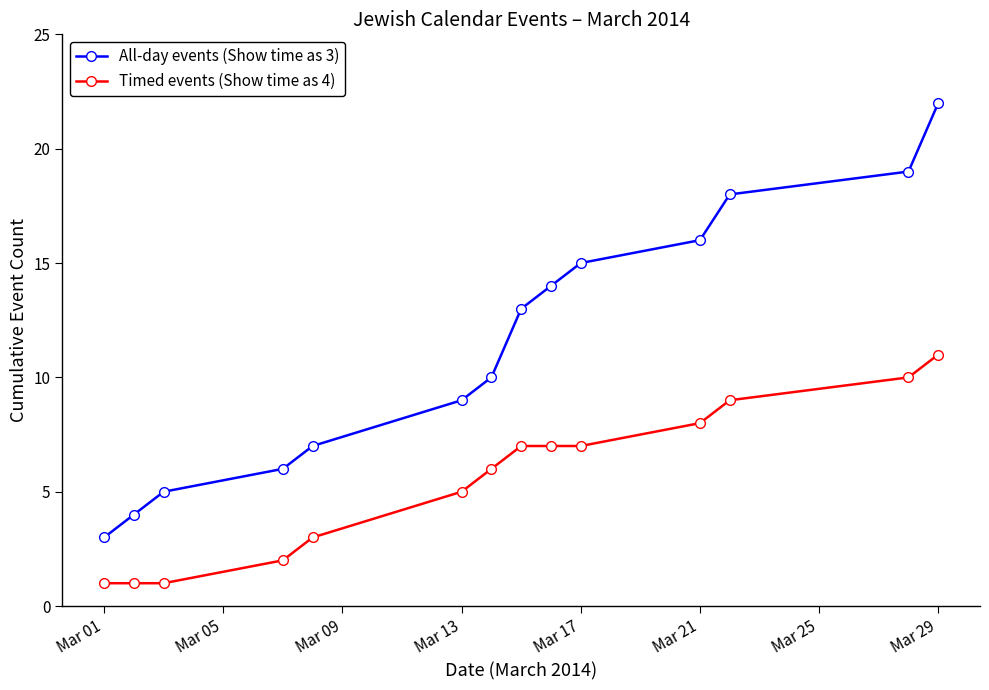

True or false: Timed events (Show time as 4) and All-day events (Show time as 3) cross at least once.

False